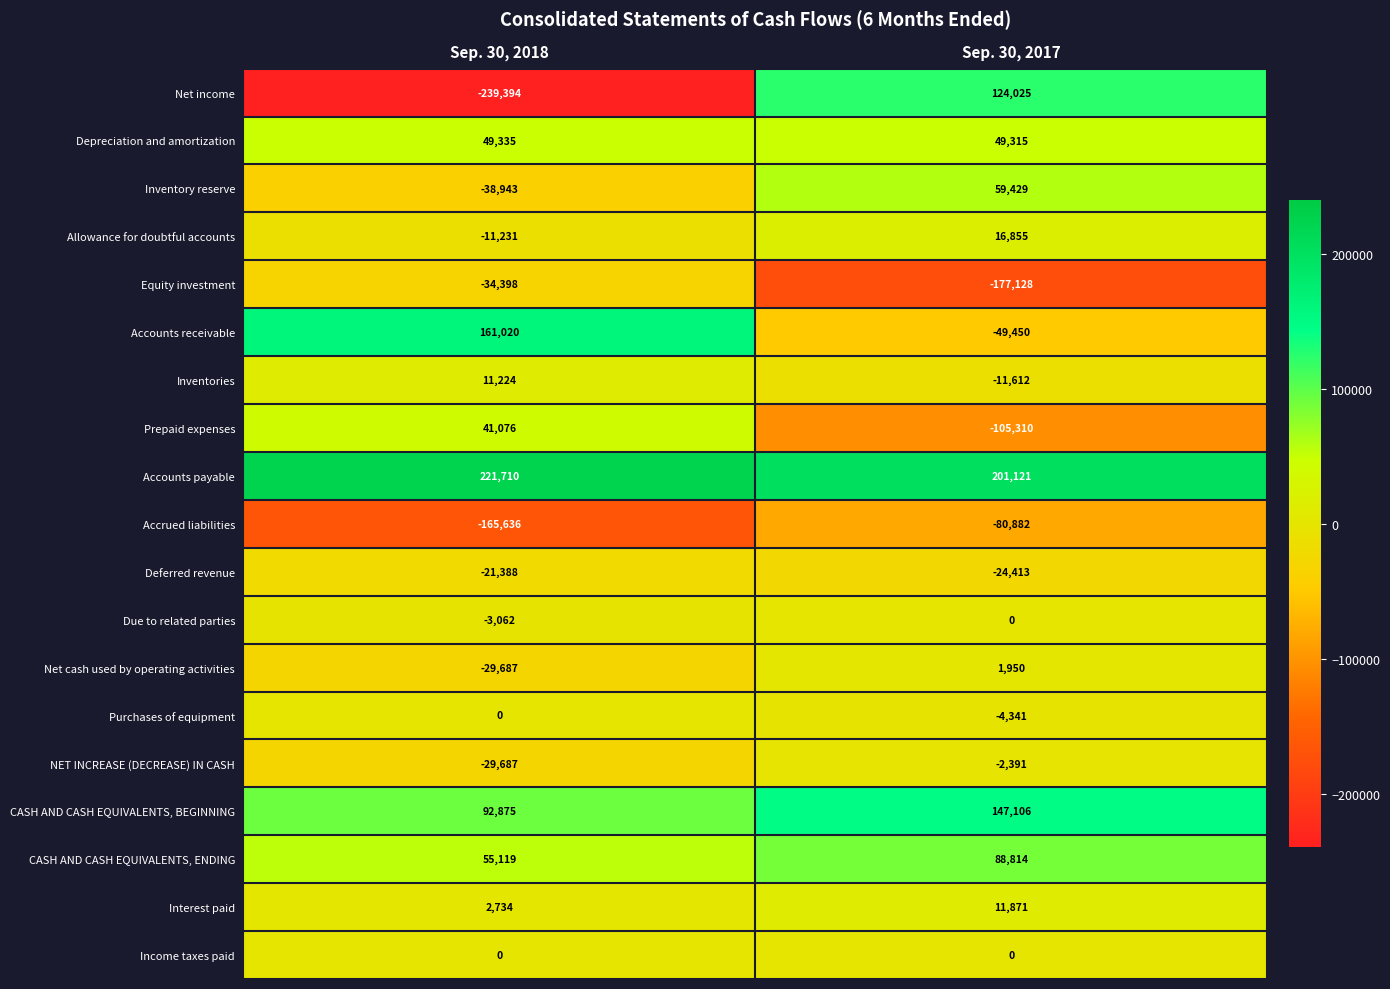

What is the sum of all Accounts payable values?

422831